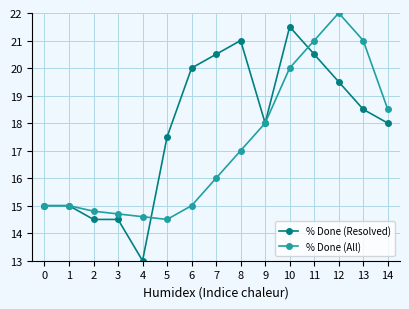

What is the total value across all series at 5?

32.0